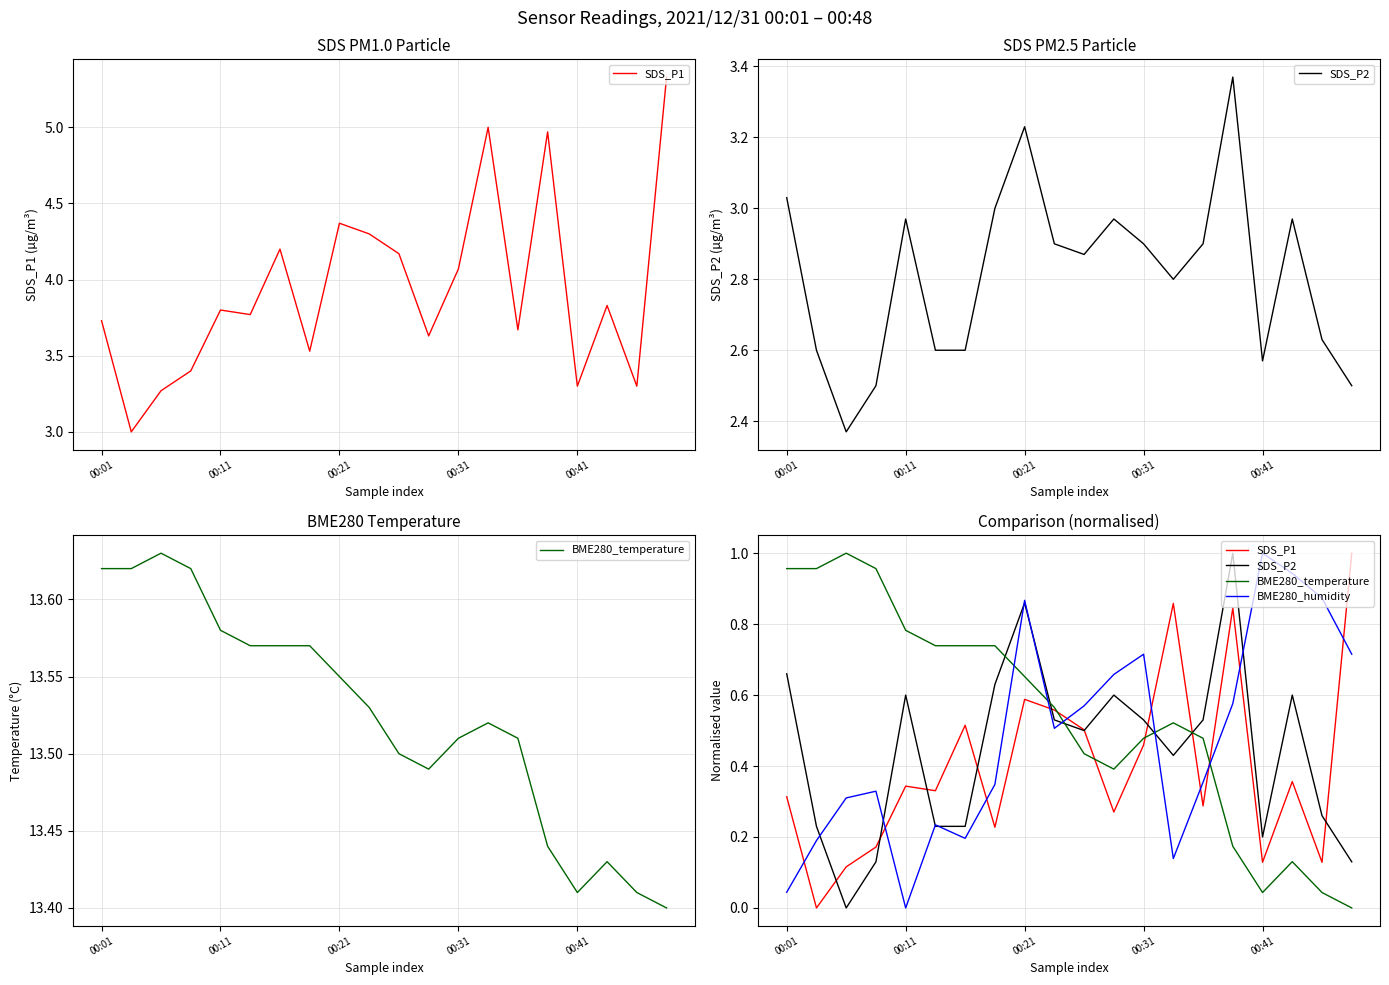

How many interior local valleys does the BME280_humidity series have?

4